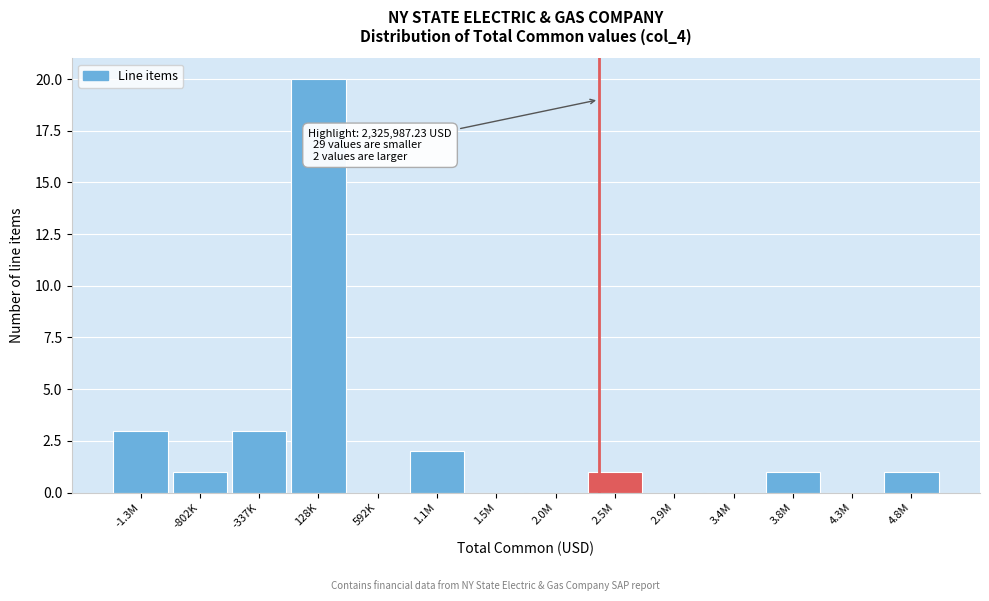

Reading right to left, what are all the values shown in this chart?

4.8M=1	4.3M=0	3.8M=1	3.4M=0	2.9M=0	2.5M=1	2.0M=0	1.5M=0	1.1M=2	592K=0	128K=20	-337K=3	-802K=1	-1.3M=3